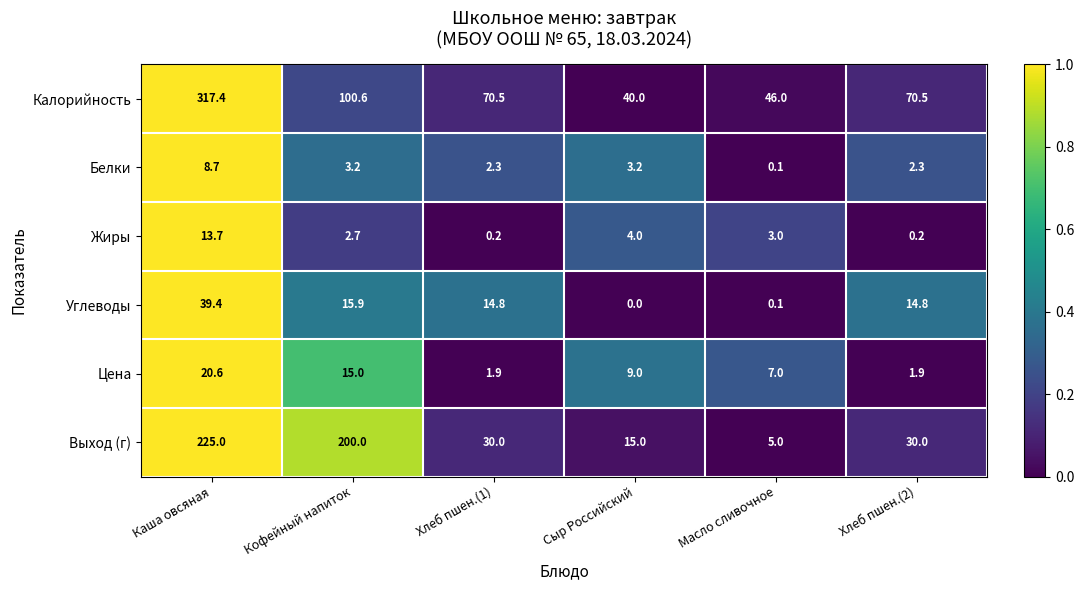

At which category is the sum across all series the highest?

Каша овсяная